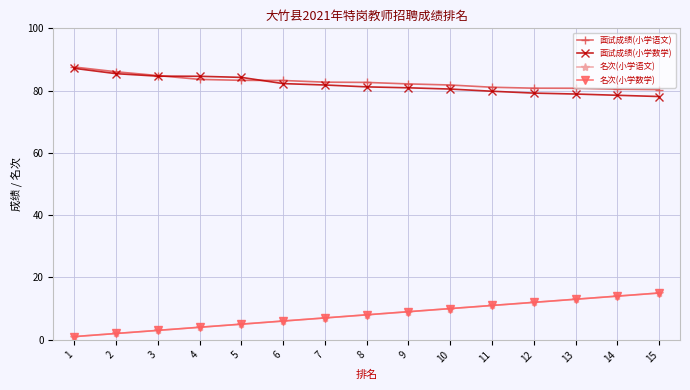

Is this an area chart (filled region under the line)?

No